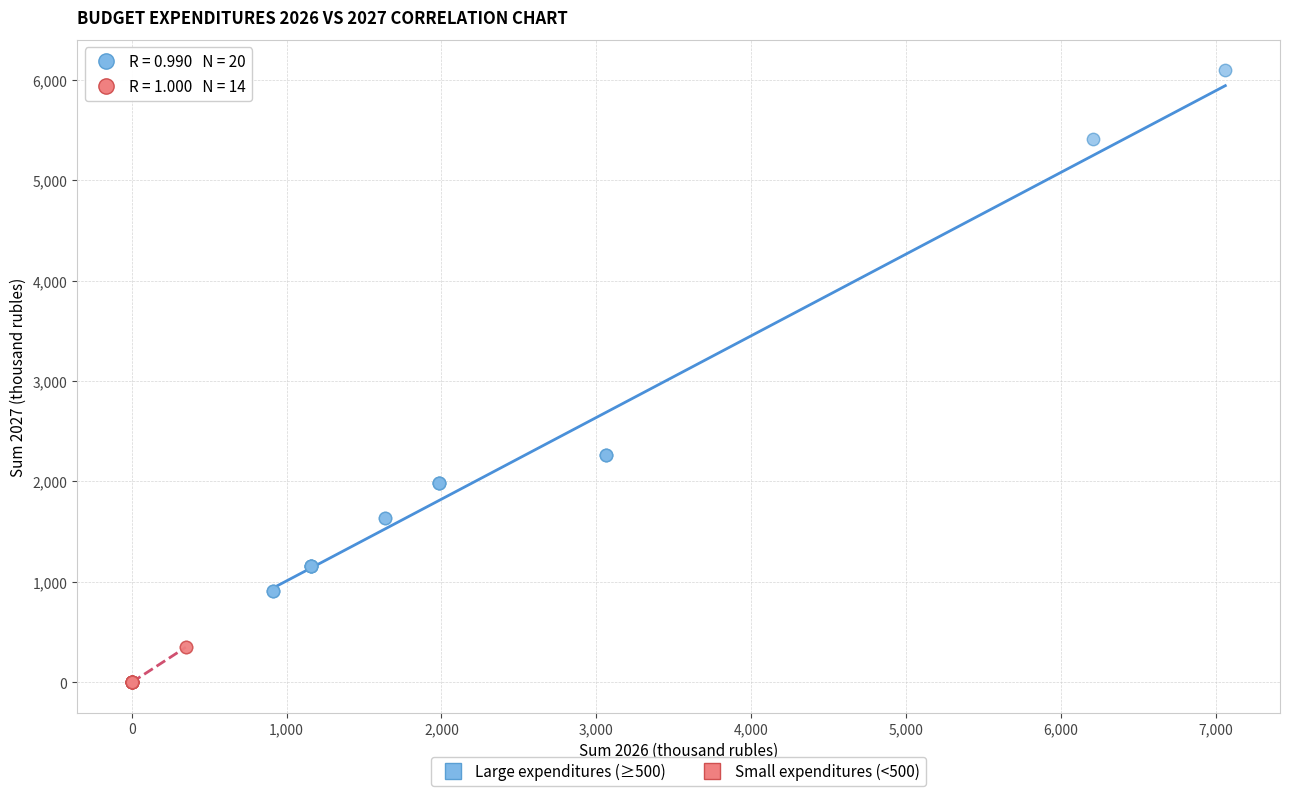

Which series contains the highest Y value?

Large expenditures (≥500)